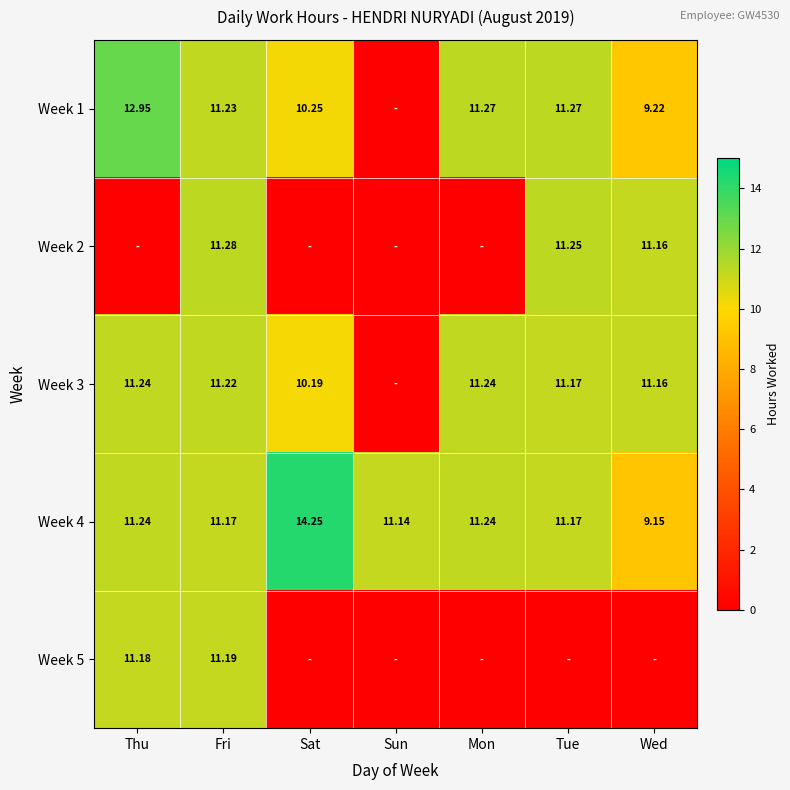

At which label does Week 4 reach its minimum?

Wed